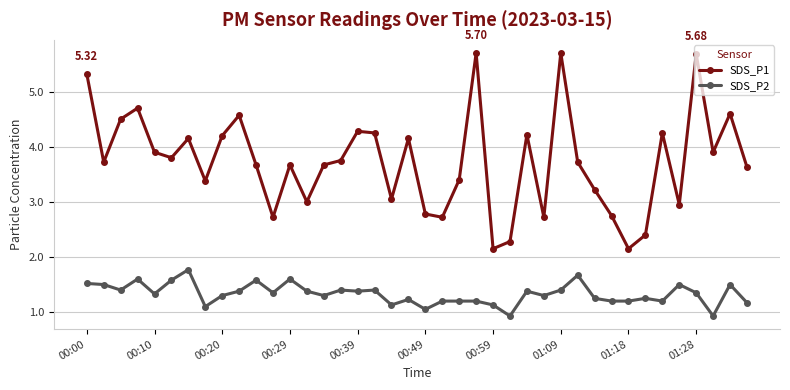

True or false: SDS_P1 and SDS_P2 cross at least once.

False